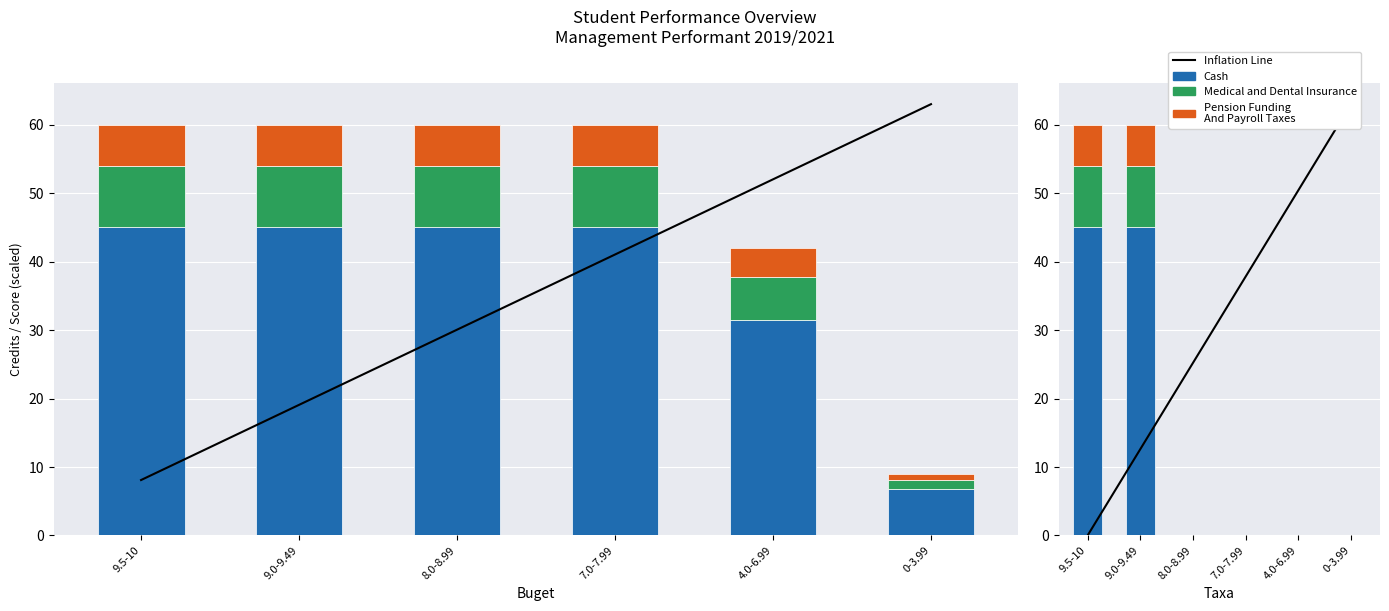

What is the total value across all series at 4.0-6.99?

50.4